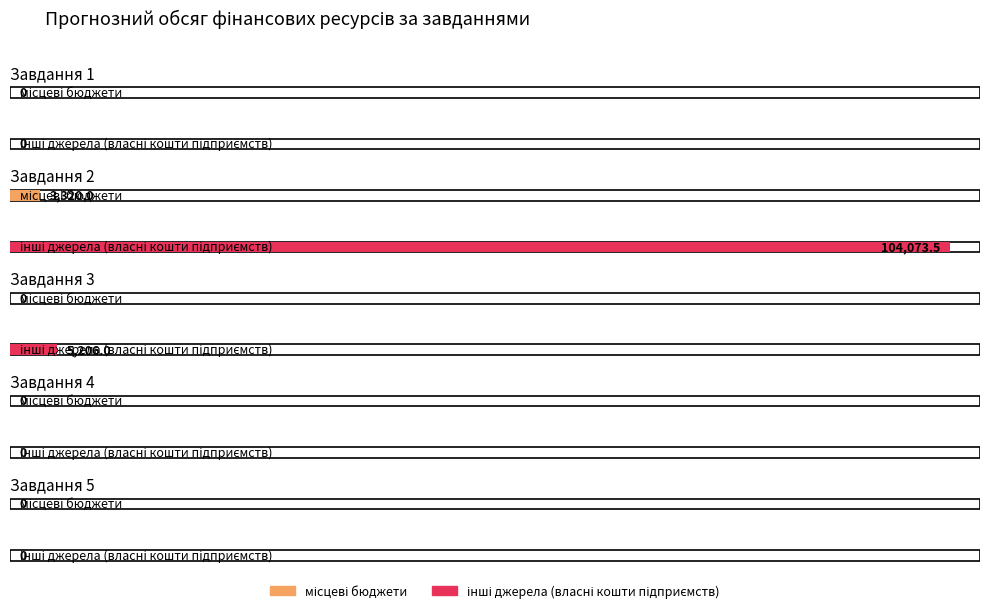

What are all the series names shown in the legend?

місцеві бюджети, інші джерела (власні кошти підприємств)